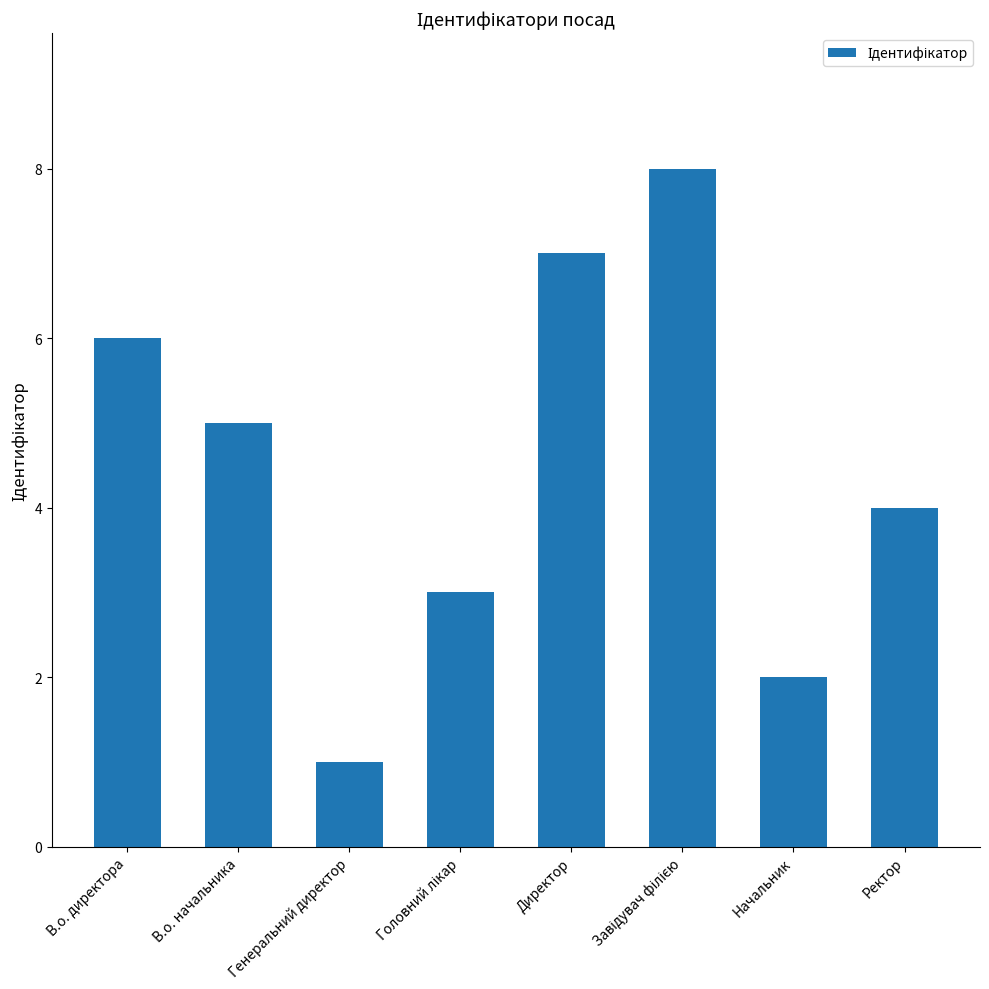

The chart shows a value of 9 at В.о. директора. True or false?

False